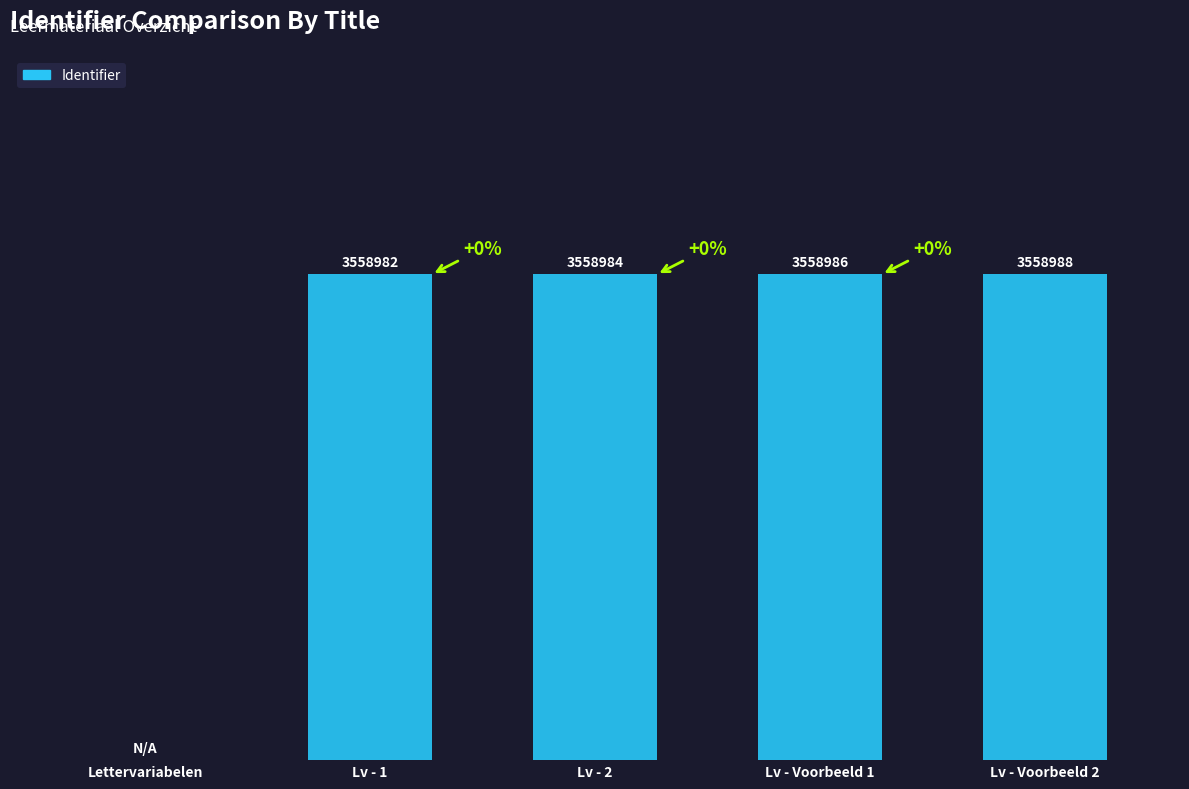

What is the difference between the values at Lettervariabelen and Lv - 1?

3558982